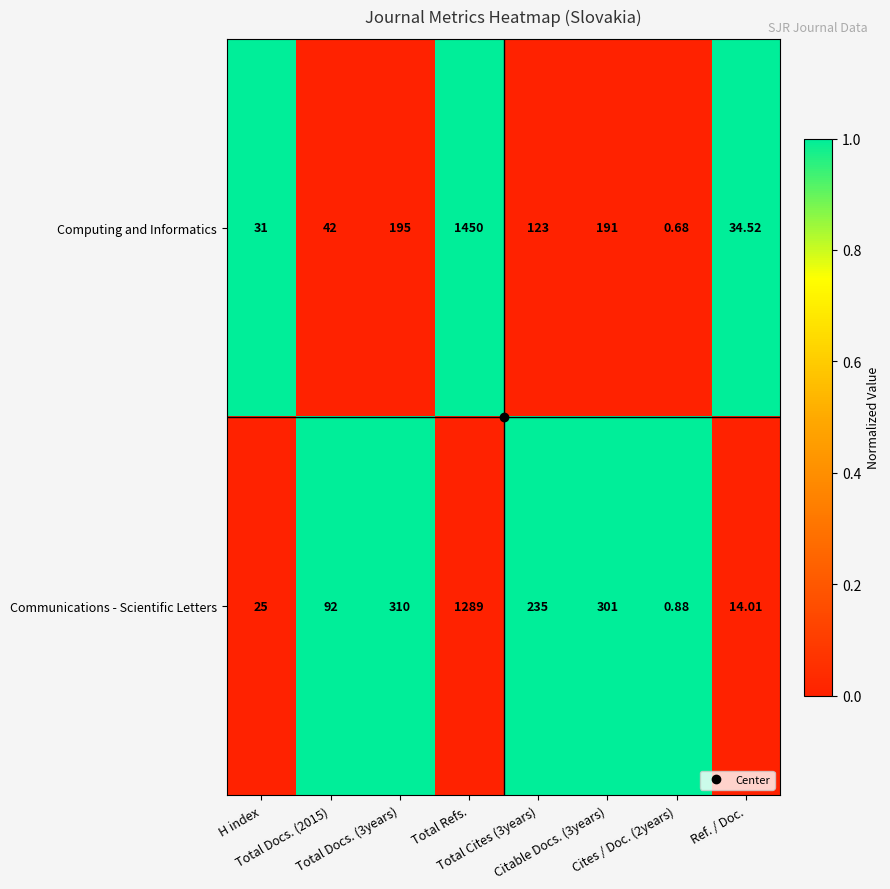

List the series in order of their peak value, highest first.

Computing and Informatics, Communications - Scientific Letters